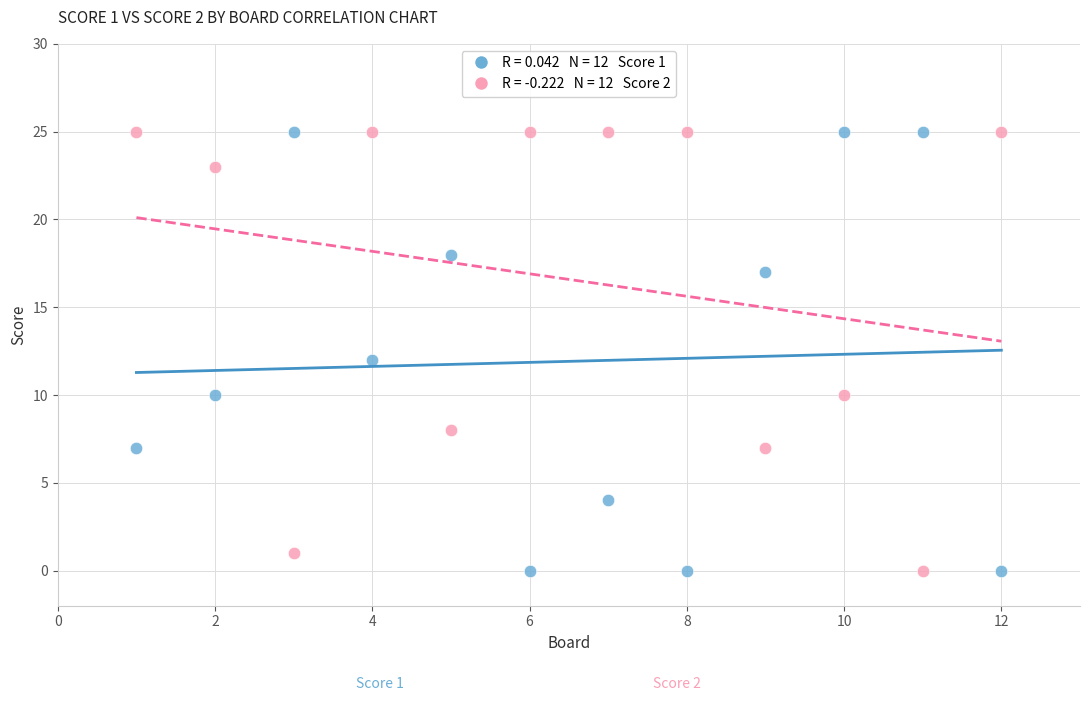

Across all data points, what is the range of X values (max minus min)?

11